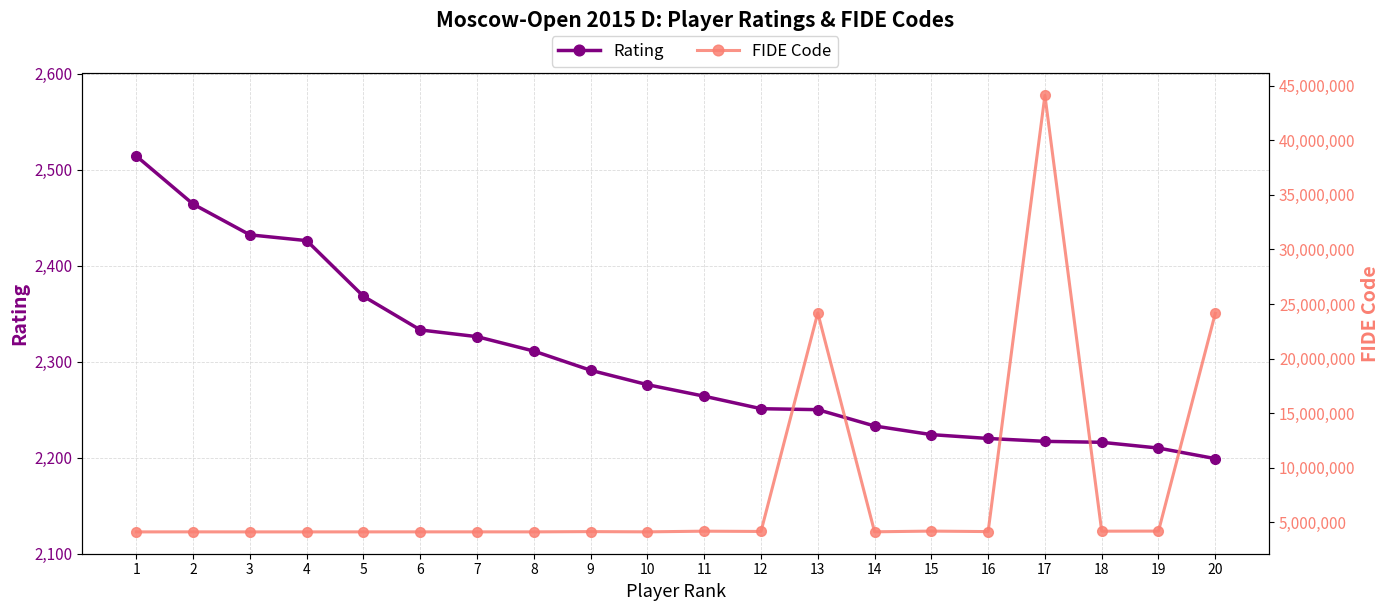

What is the sum of all FIDE Code values?

162552395